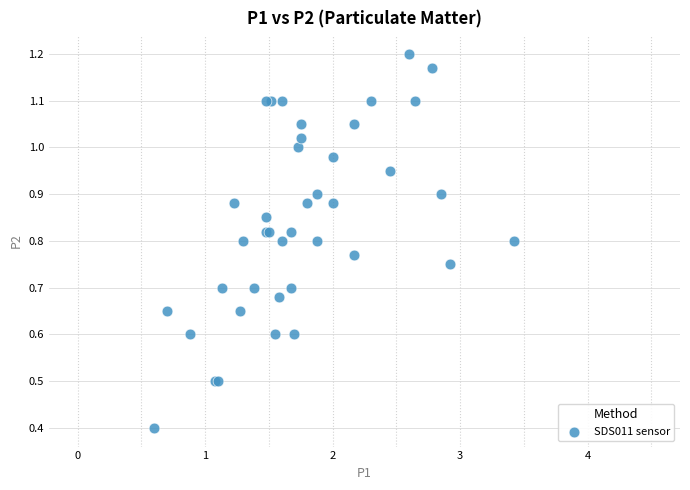

What Y value in the scatter plot is closest to 0?

0.4